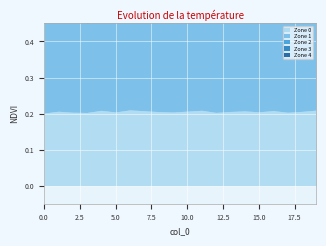

Read the Zone 0 value at 11.

0.2